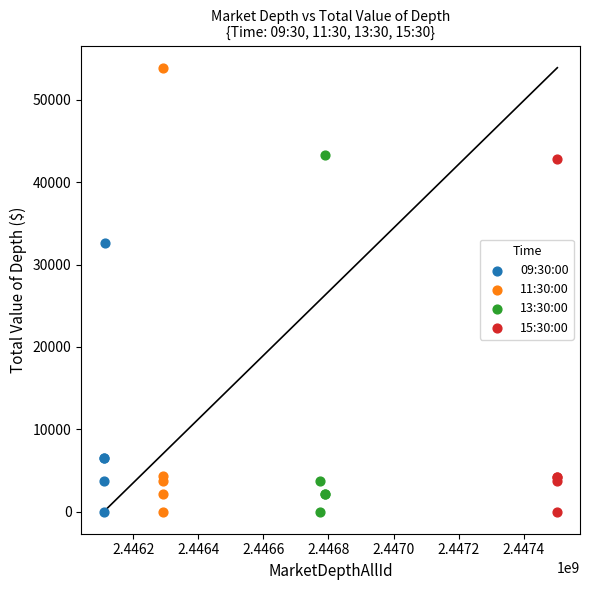

What are all the series names shown in the legend?

09:30:00, 11:30:00, 13:30:00, 15:30:00